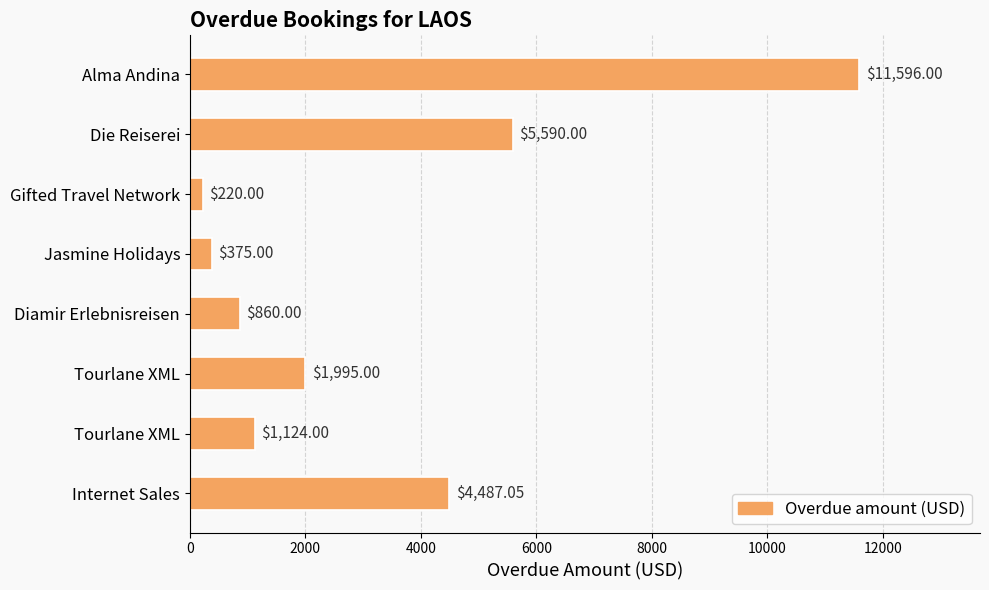

Are the bars horizontal?

Yes